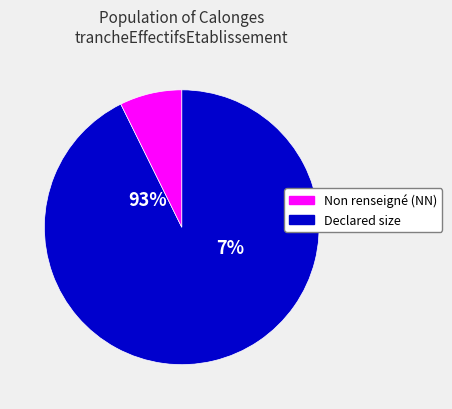

Does NN represent more than half of the total?

No